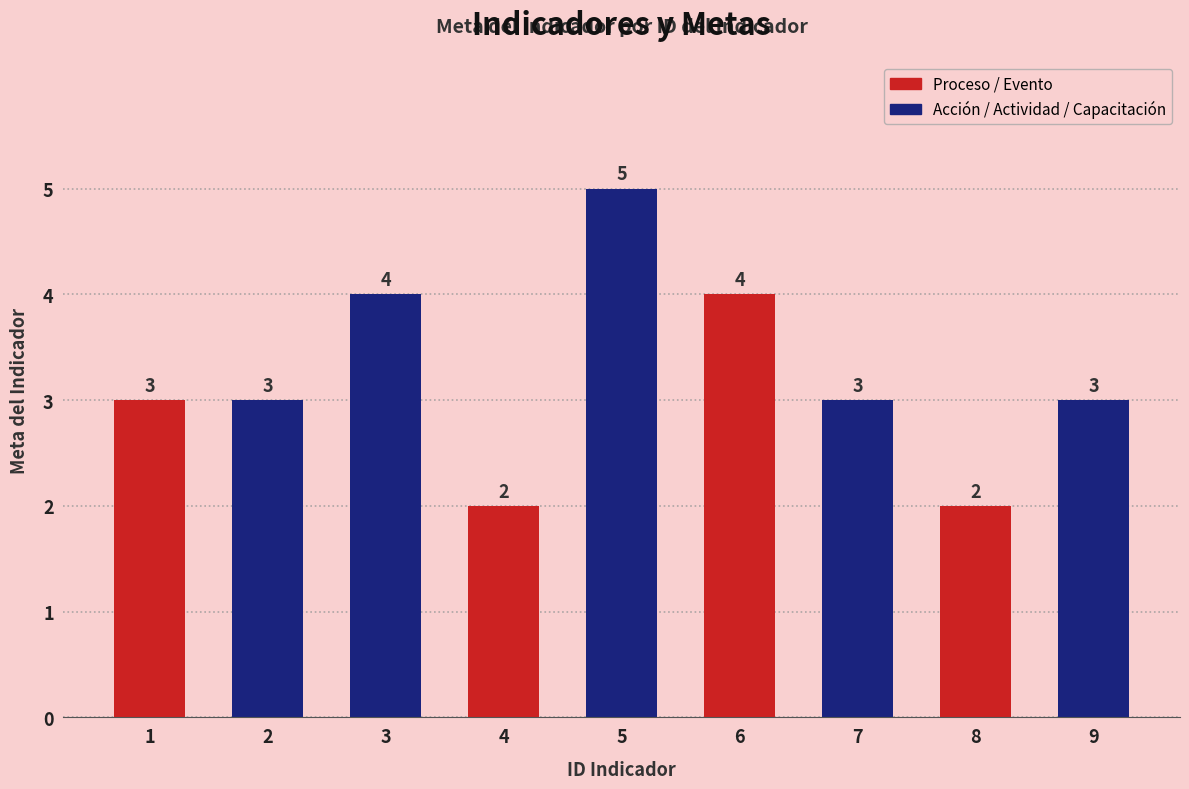

What is the sum of the values at 5 and 8?

7